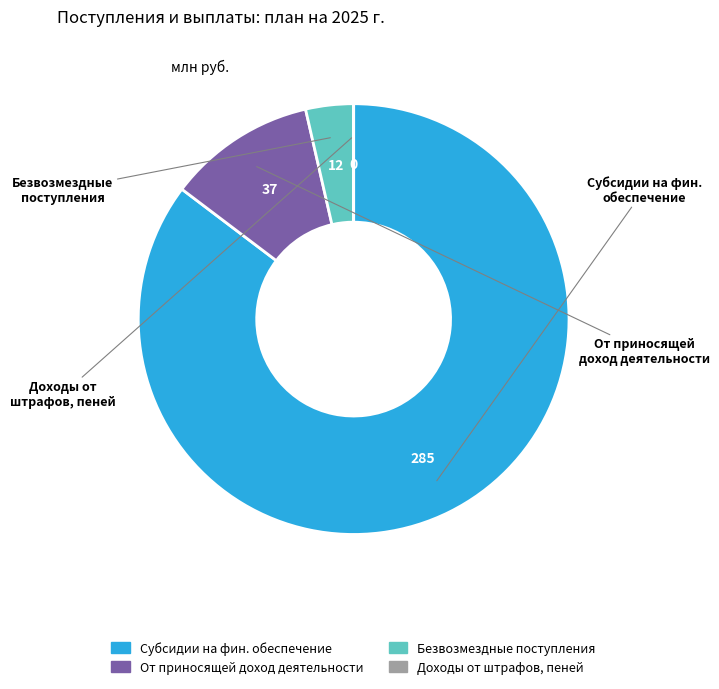

Is there any slice that represents more than half of the pie?

Yes